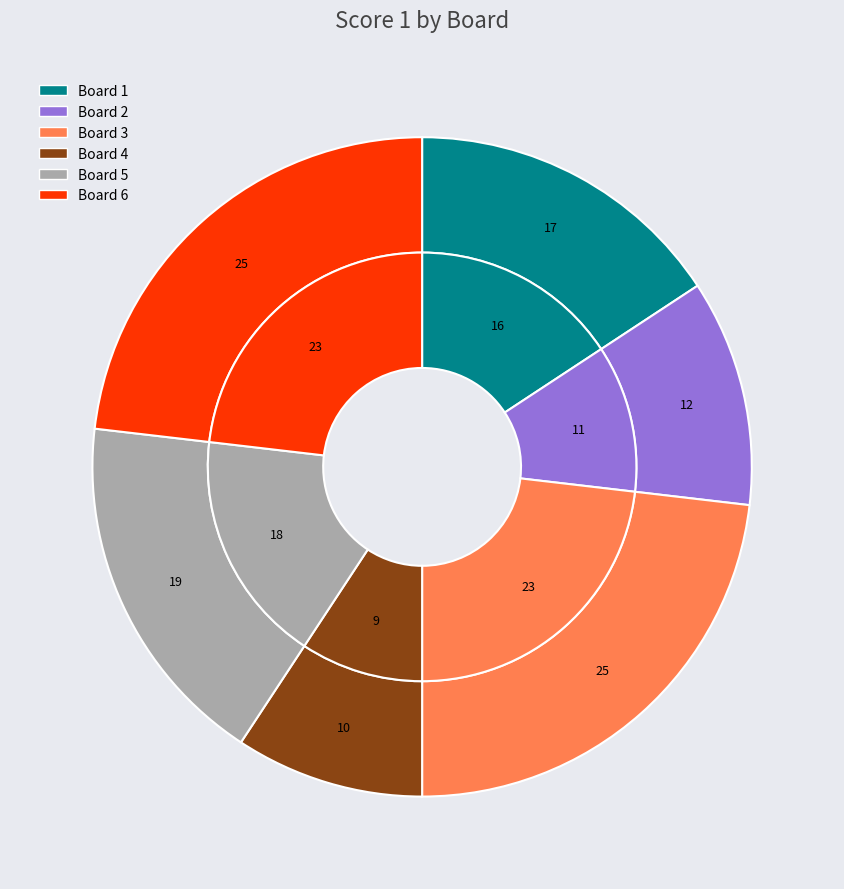

How much of the chart is everything except 6?

76.9%